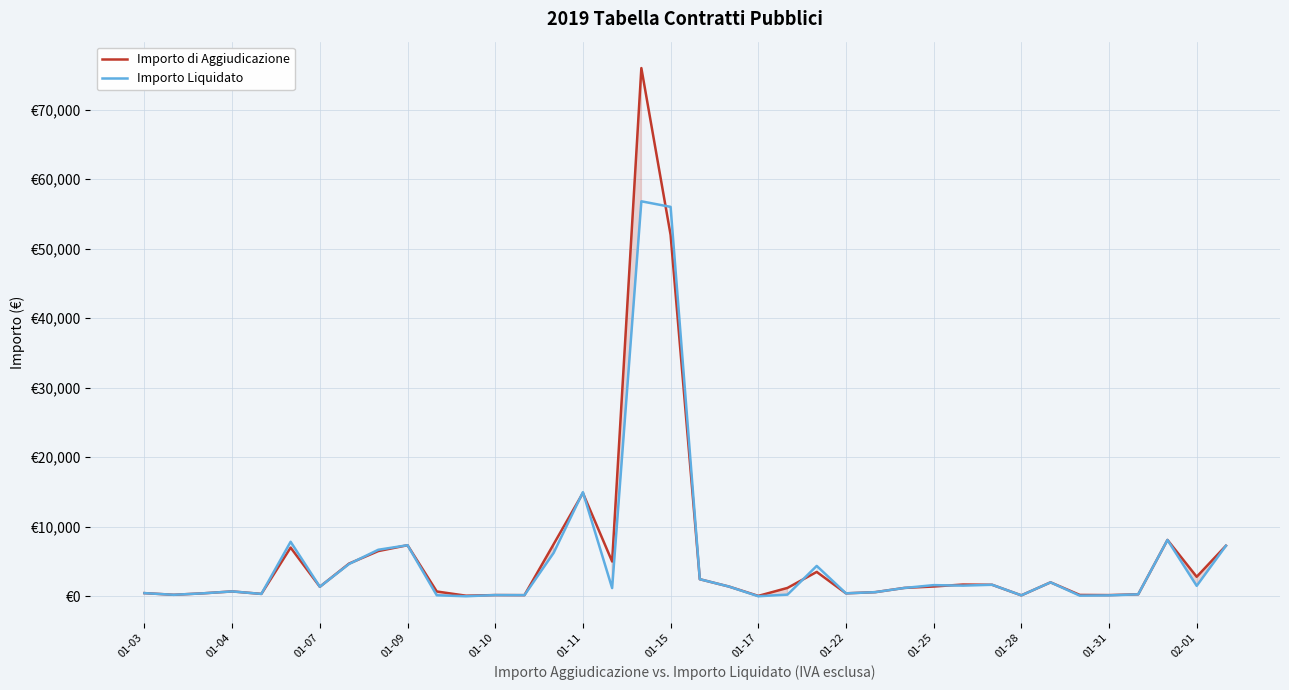

How many interior local valleys does the Importo di Aggiudicazione series have?

11